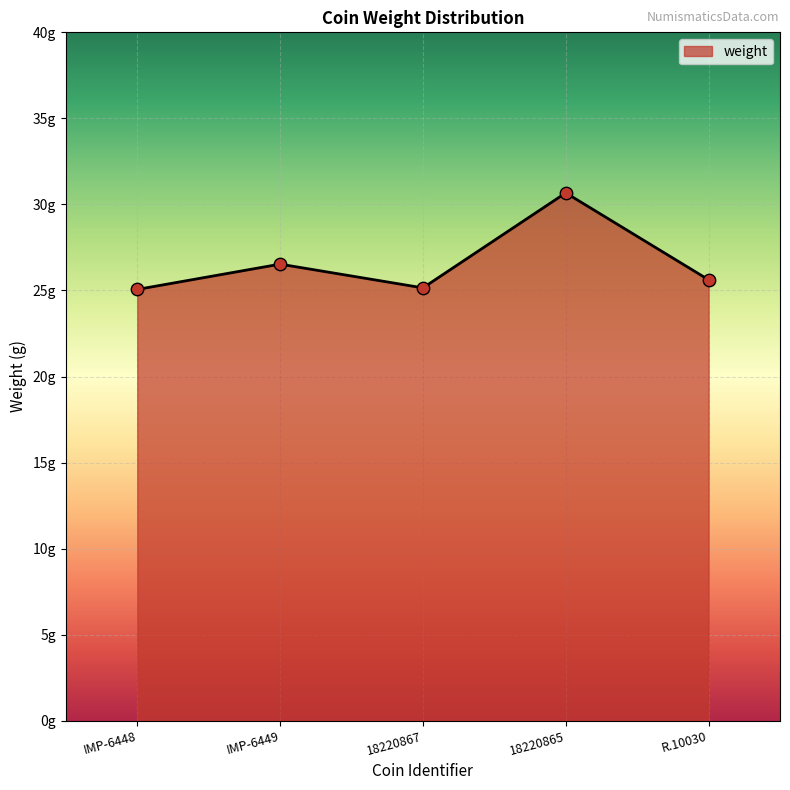

Which has a higher value, 18220865 or IMP-6448?

18220865